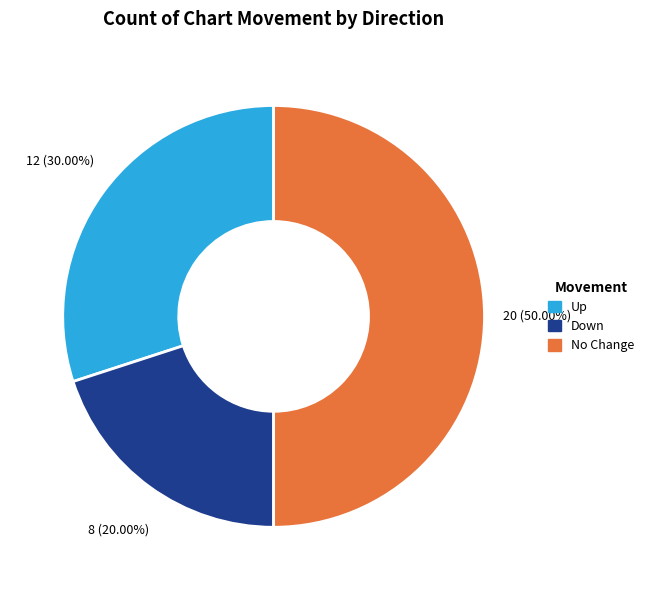

To the nearest percent, what is the average slice percentage?

33%